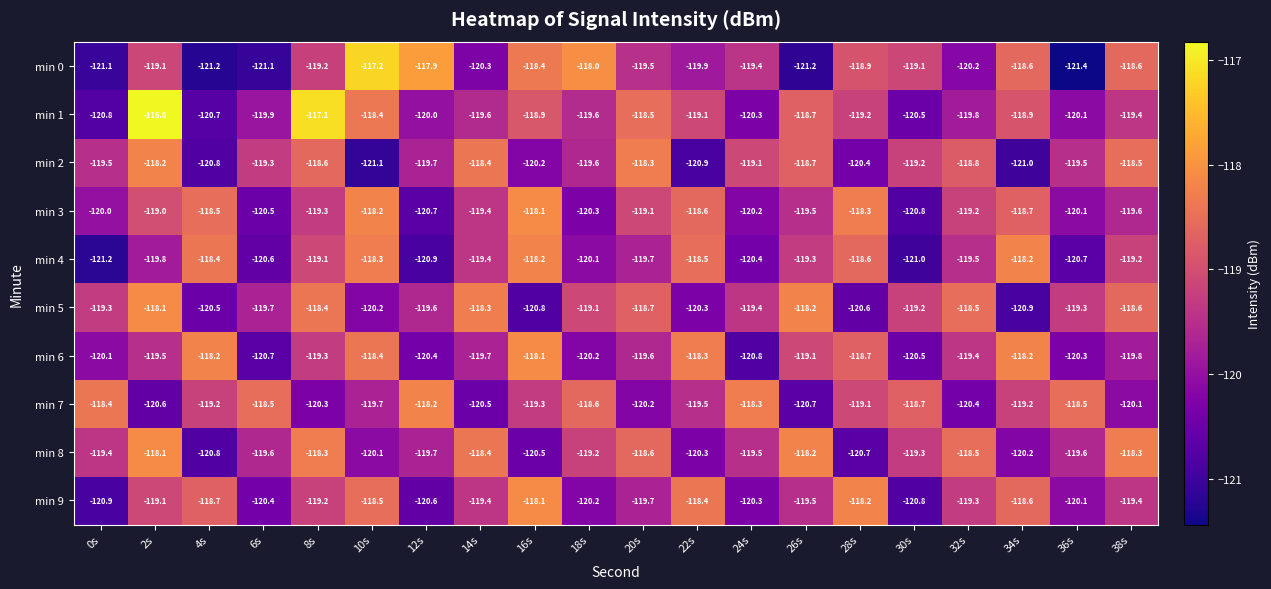

What is the difference between the highest and lowest values at 16s?

2.7